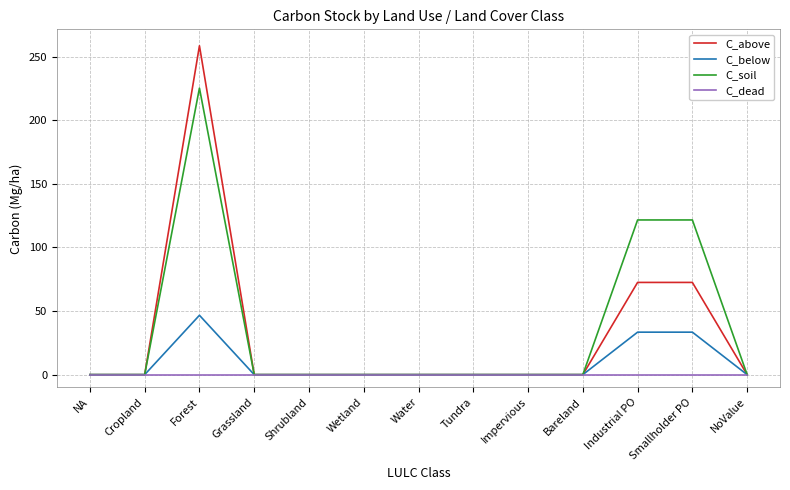

Is it true that C_below equals 25.1 at Water?

False